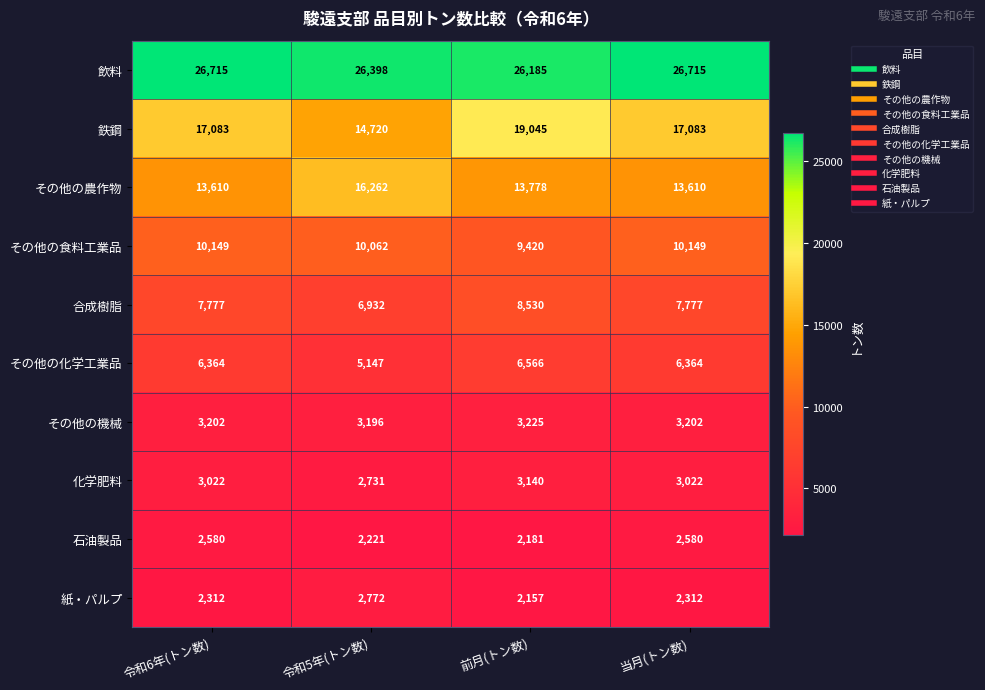

True or false: その他の食料工業品 has a value of 9420 at 前月(トン数).

True